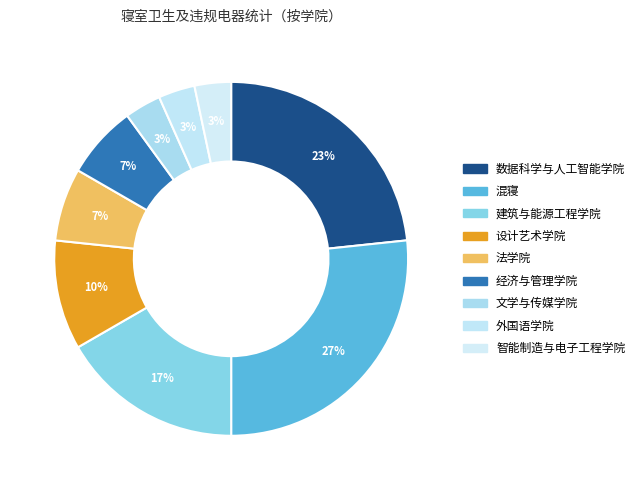

What is the smallest slice in the pie chart?

文学与传媒学院